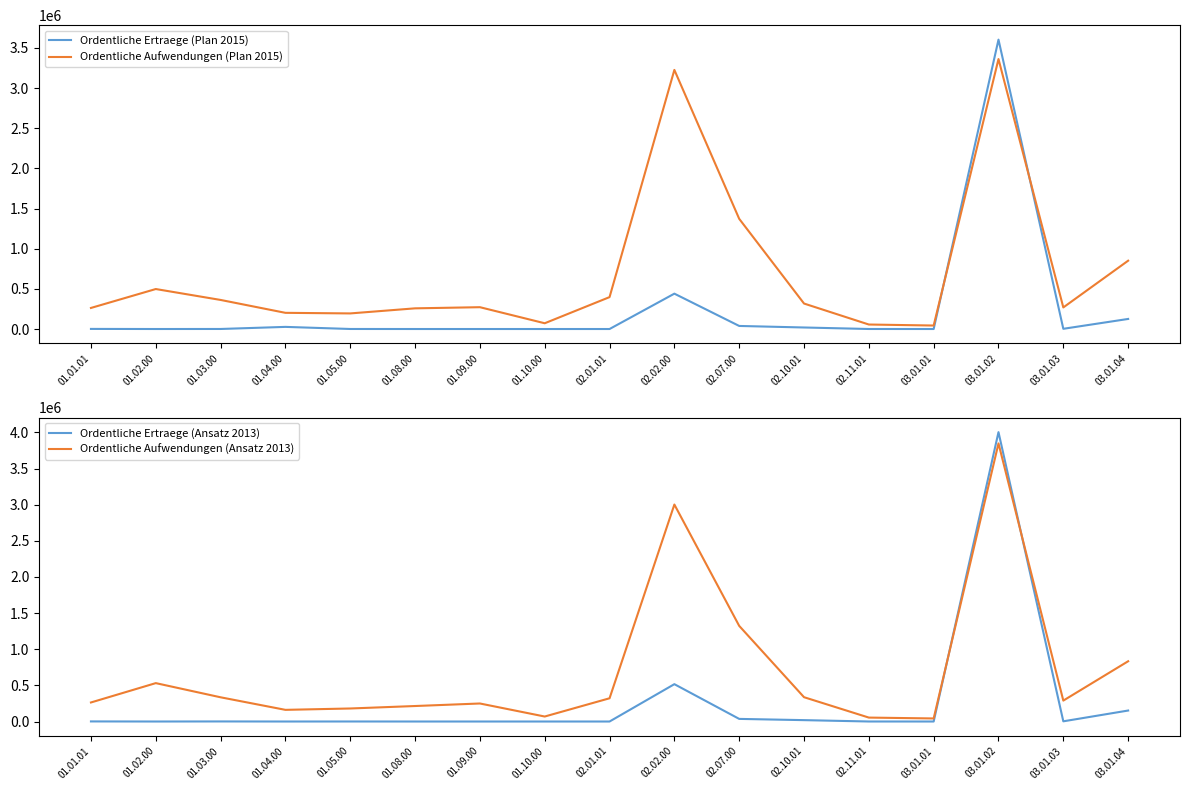

How many lines are shown in the chart?

4